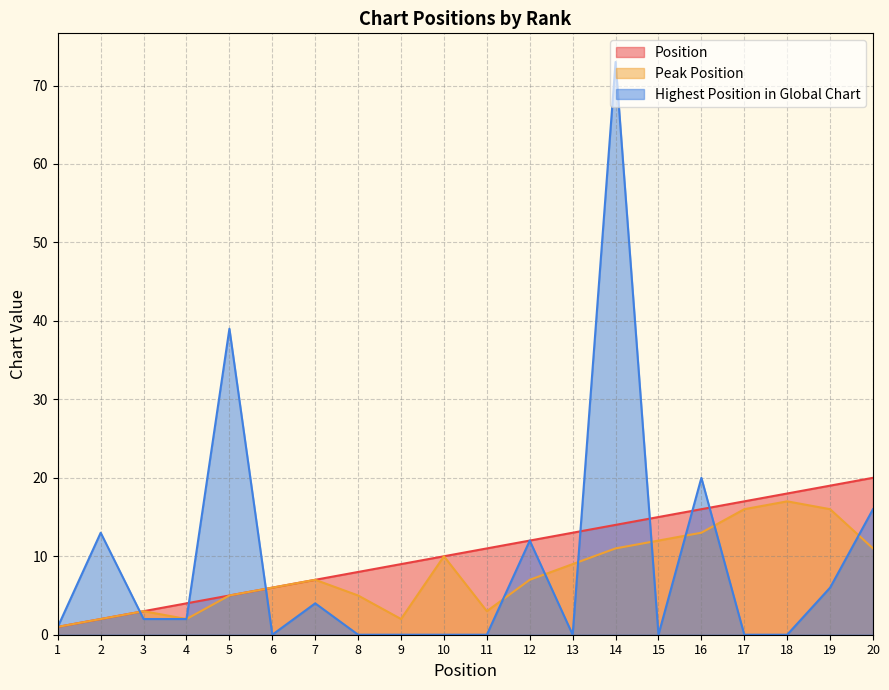

Between 2 and 9, which is larger?

9